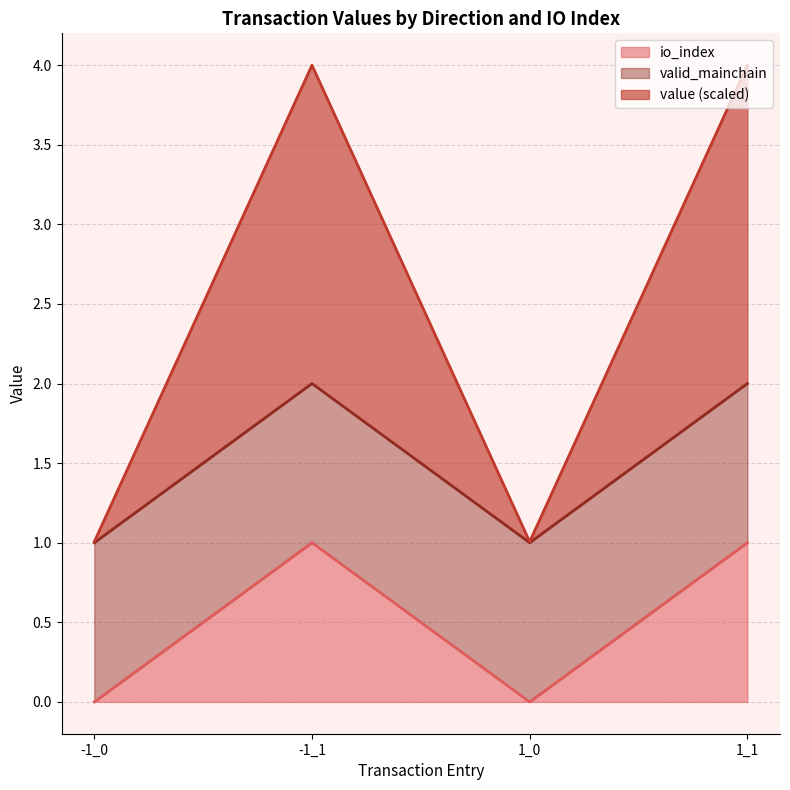

What is the maximum value for io_index?

1.0